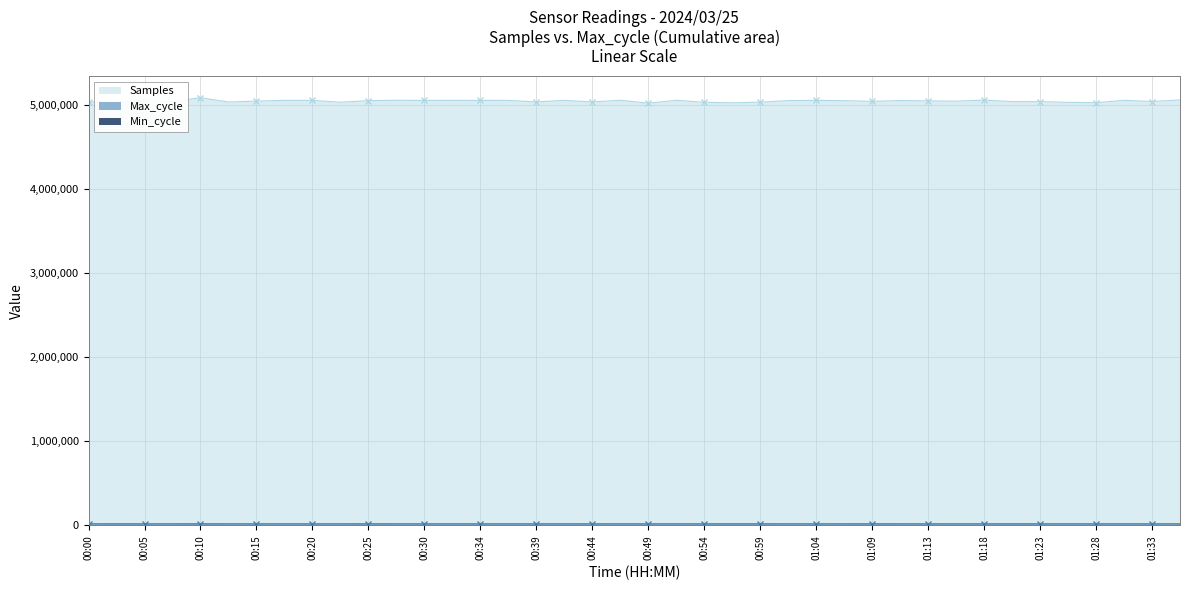

True or false: Max_cycle and Samples intersect in this chart.

False